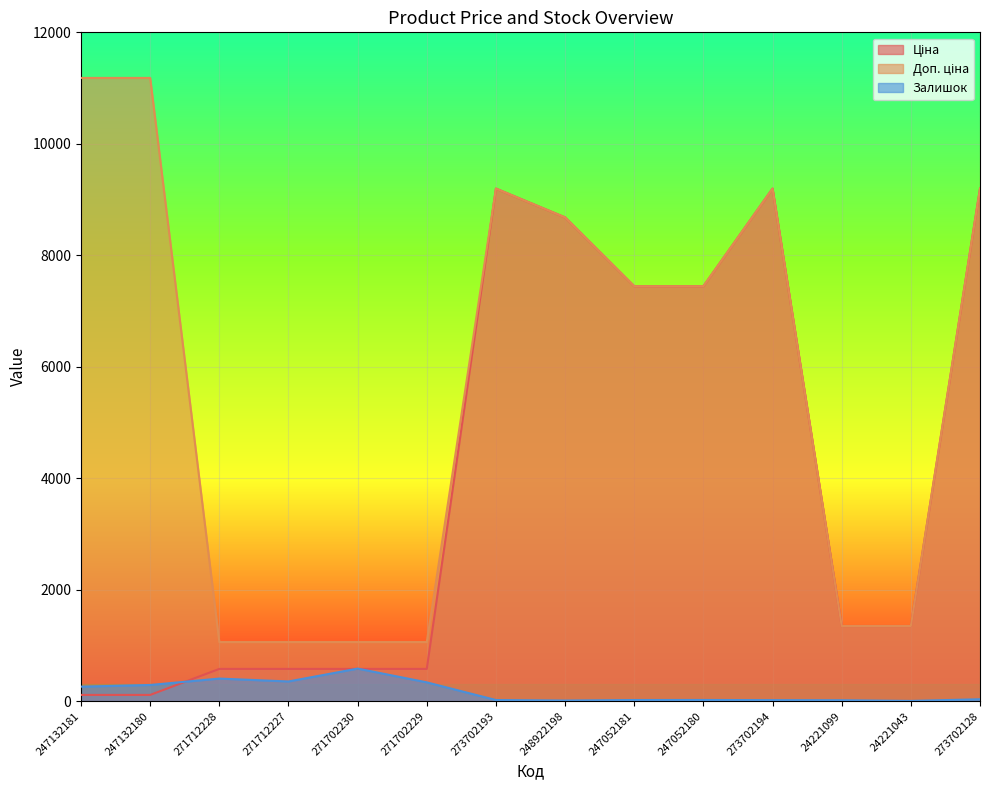

Reading left to right, extract all data points from this chart.

Ціна: 111.8	111.8	578.1	578.1	578.1	578.1	9196.3	8679.5	7444.6	7444.6	9196.3	1347.9	1347.9	9196.3
Доп. ціна: 11182.0	11182.0	1060.0	1060.0	1060.0	1060.0	9196.3	8679.5	7444.6	7444.6	9196.3	1348.0	1348.0	9196.3
Залишок: 260.0	290.0	405.0	353.0	584.0	337.0	20.0	11.0	20.0	21.0	18.0	16.0	4.0	34.0